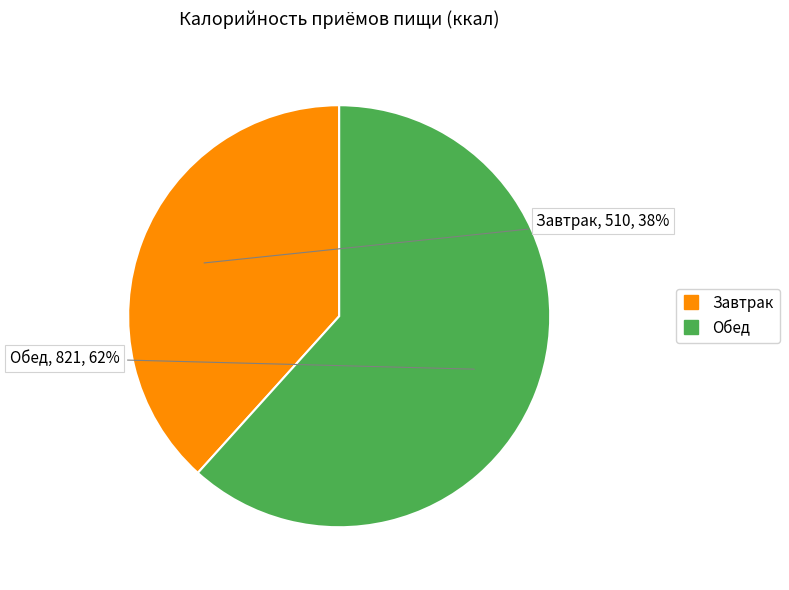

What percentage is the Завтрак slice, to the nearest percent?

38%